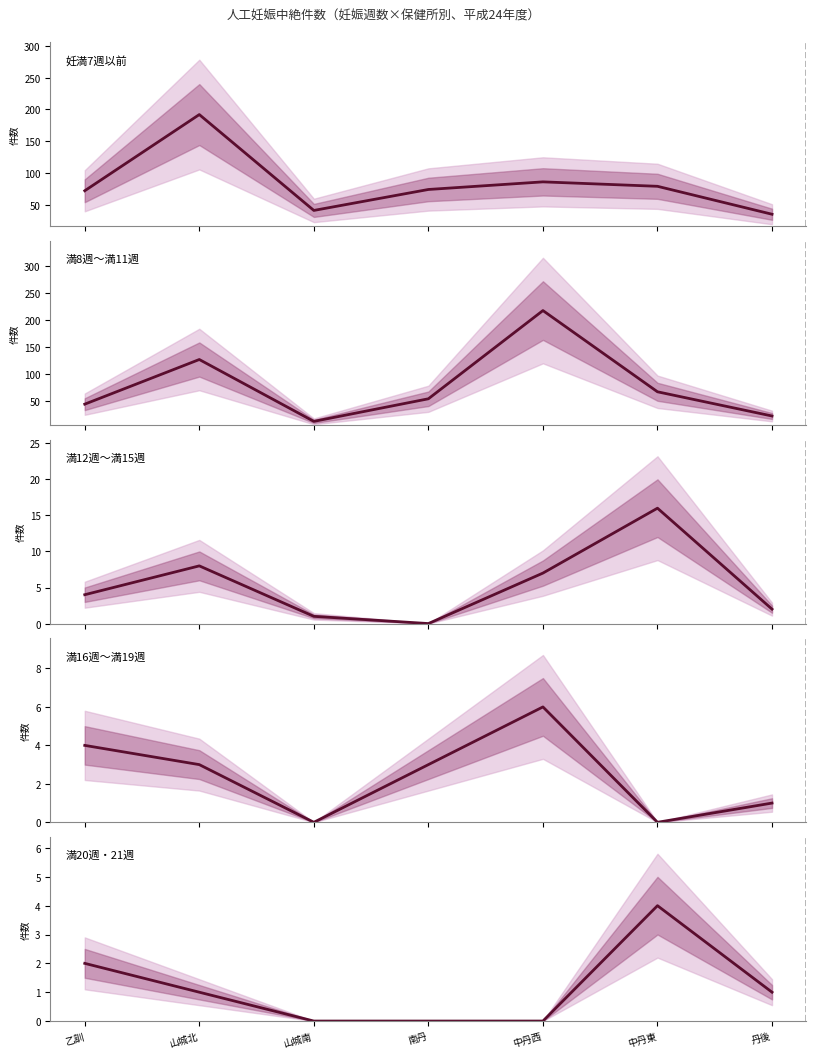

What is the difference between the 満20週・21週 values at 南丹 and 乙訓?

2